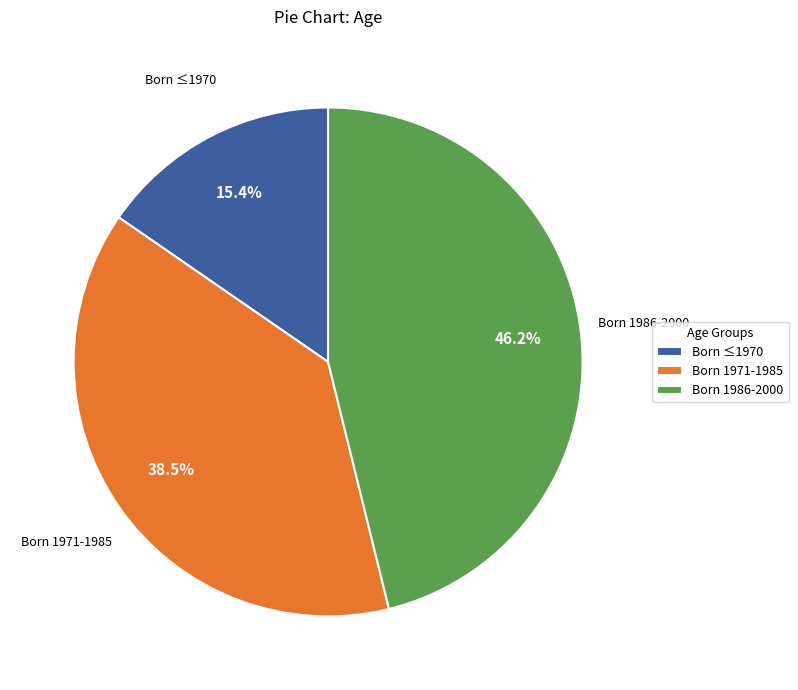

What is the smallest slice in the pie chart?

Born ≤1970